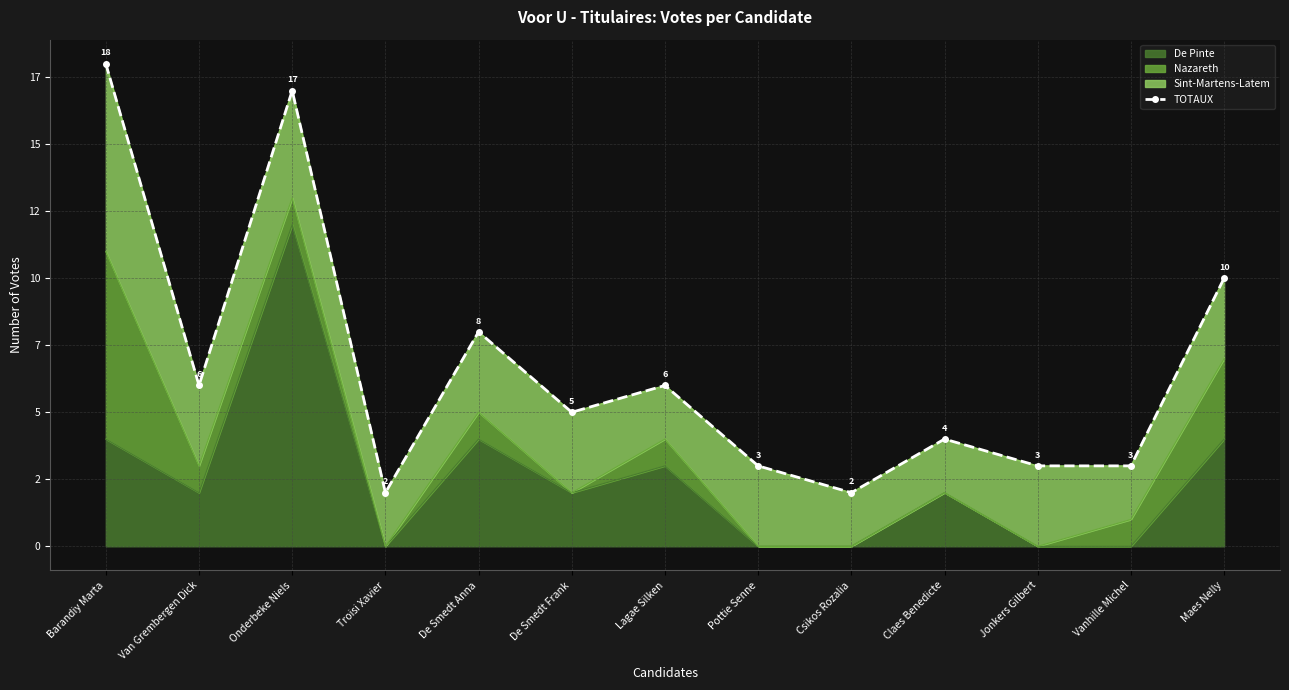

Is it true that the value at De Smedt Frank is 5?

True